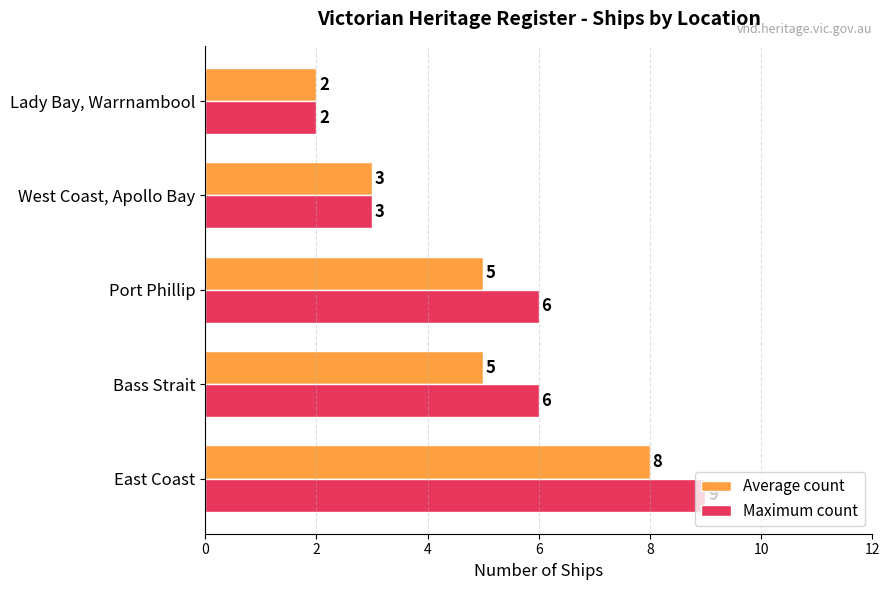

Rank the series by their maximum value, from highest to lowest.

Maximum count, Average count